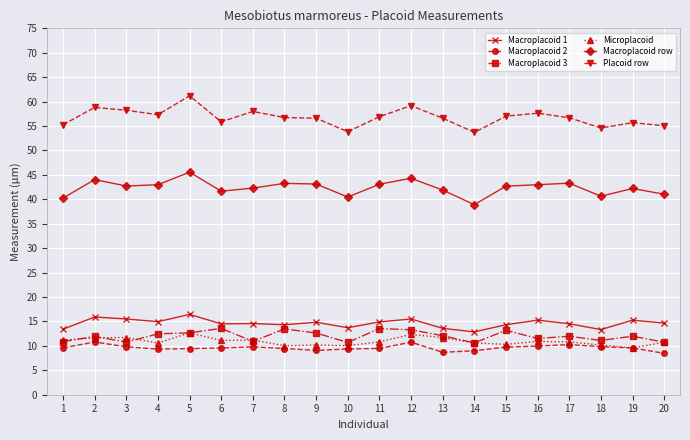

What is the sum of the Macroplacoid 1 values at 13 and 12?

29.1